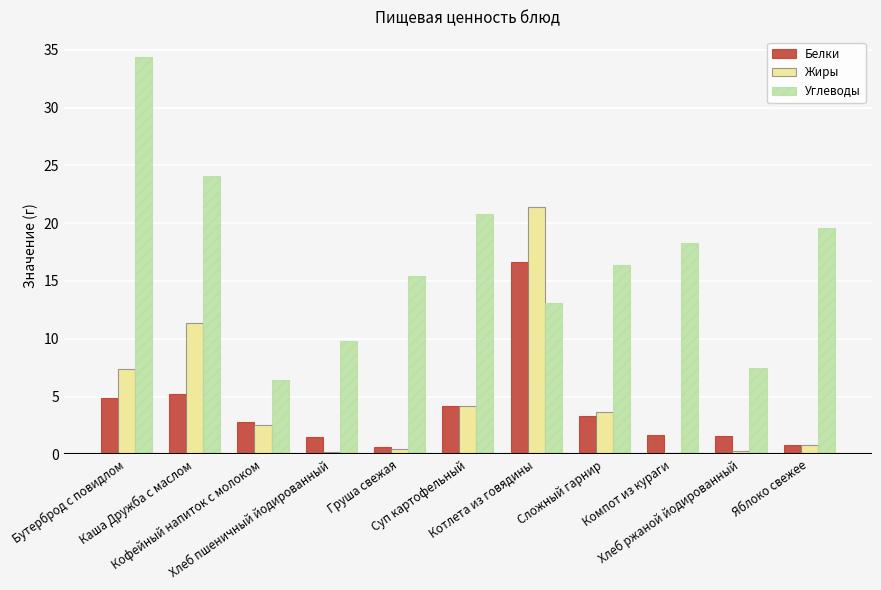

Is it true that Белки equals 0.8 at Яблоко свежее?

True